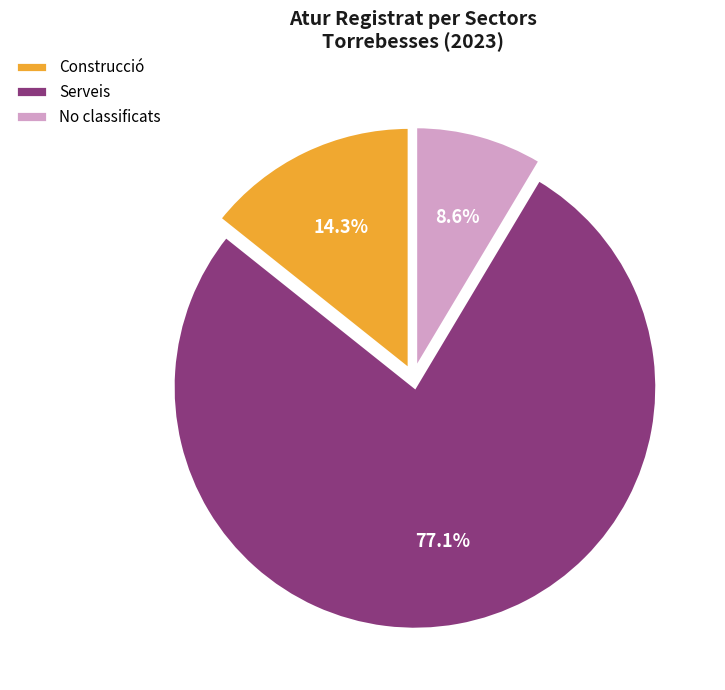

Rank the categories by value from lowest to highest.

No classificats, Construcció, Serveis